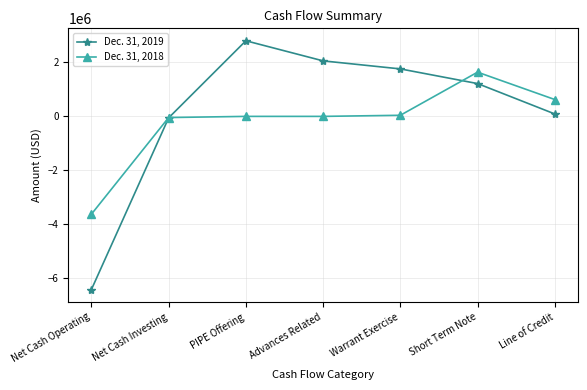

How many intersections are there between Dec. 31, 2018 and Dec. 31, 2019?

2